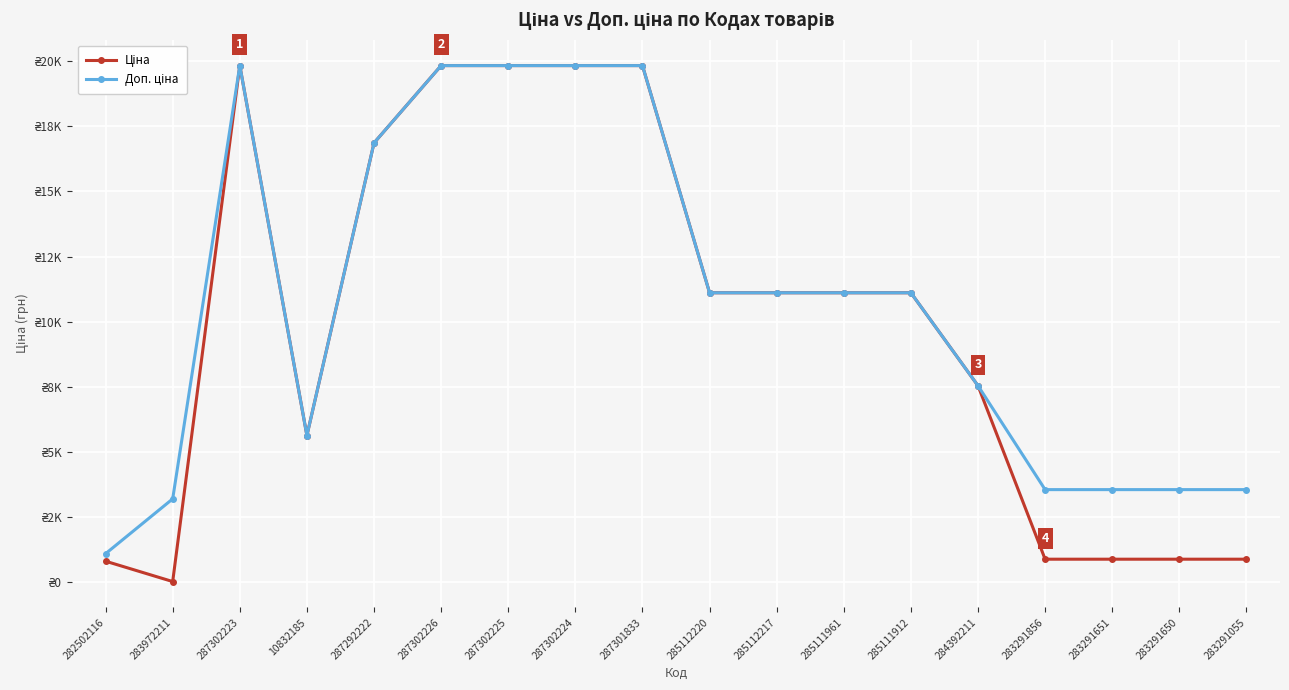

What is the sum of the Доп. ціна values at 283291856 and 287302223?

23390.8